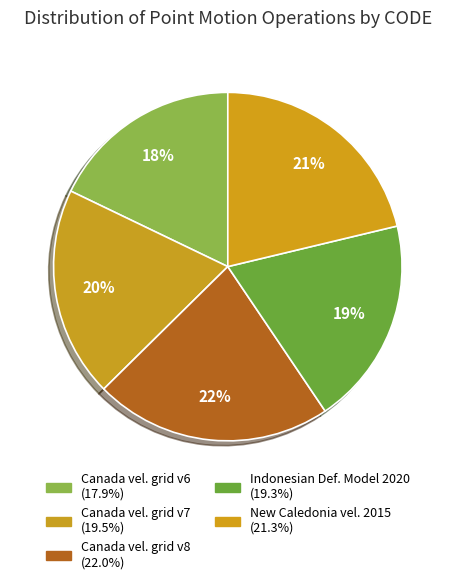

Which category has the smallest portion of the pie?

Canada velocity grid v6